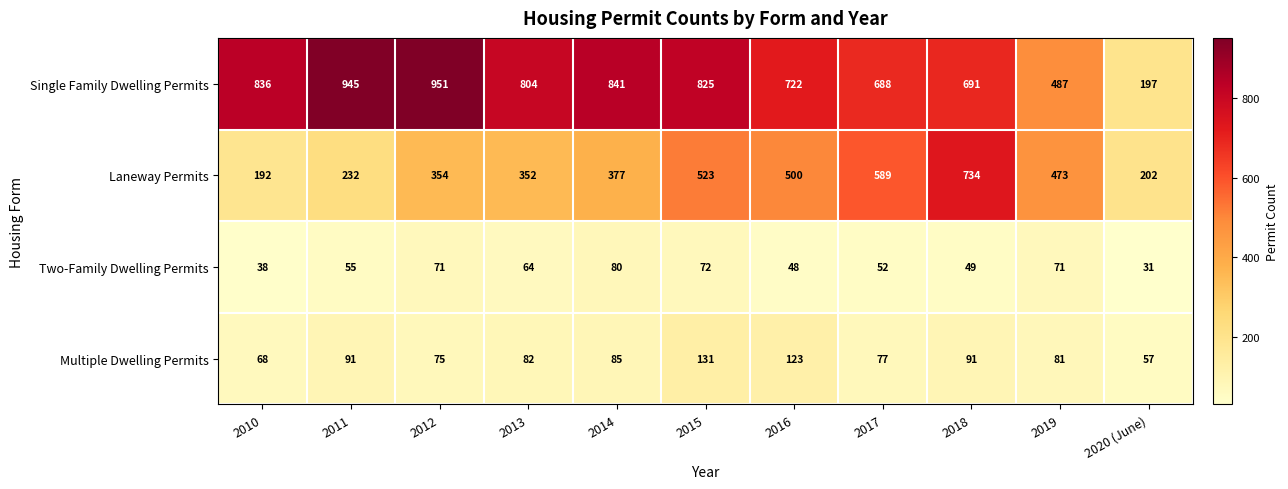

What is the difference between the Multiple Dwelling Permits values at 2011 and 2014?

6